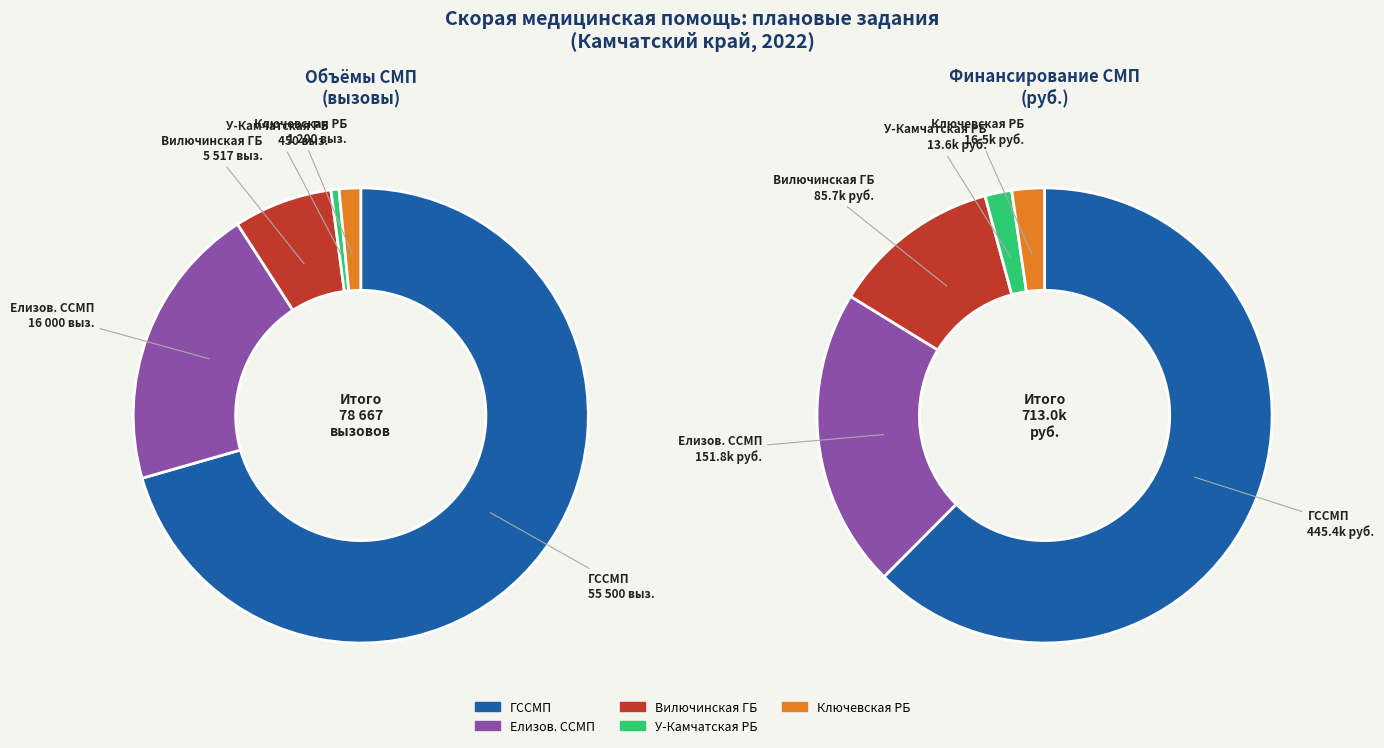

How many slices are in this pie chart?

5